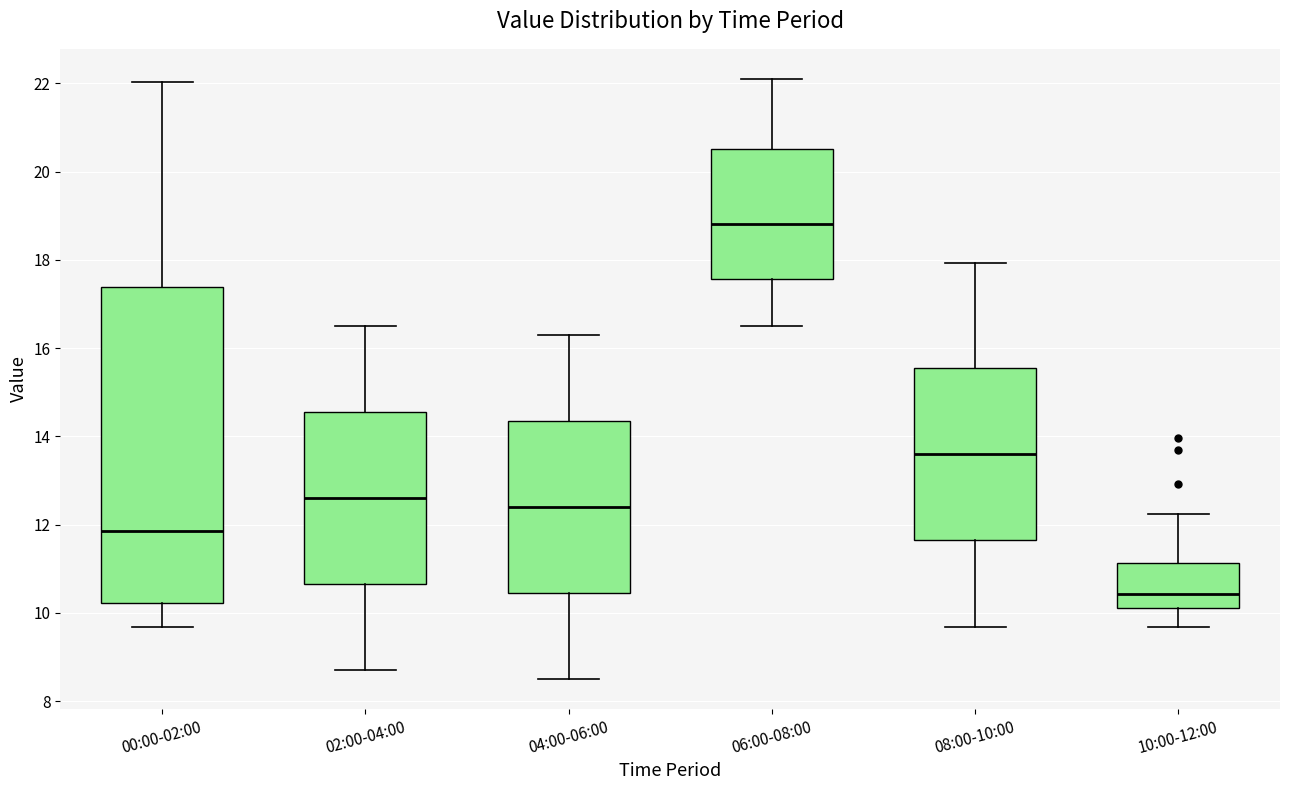

Reading left to right, read every box against the y-axis: the position of its median line, the range the box covers, and the ends of its whiskers. The values are not printed on the chart, so give them approximately, as read against the axis.

00:00-02:00: median 11.8, box 10.2 to 17.4, whiskers 9.6 to 22.0
02:00-04:00: median 12.6, box 10.6 to 14.6, whiskers 8.8 to 16.6
04:00-06:00: median 12.4, box 10.4 to 14.4, whiskers 8.6 to 16.4
06:00-08:00: median 18.8, box 17.6 to 20.6, whiskers 16.6 to 22.2
08:00-10:00: median 13.6, box 11.6 to 15.6, whiskers 9.6 to 18.0
10:00-12:00: median 10.4, box 10.2 to 11.2, whiskers 9.6 to 12.2